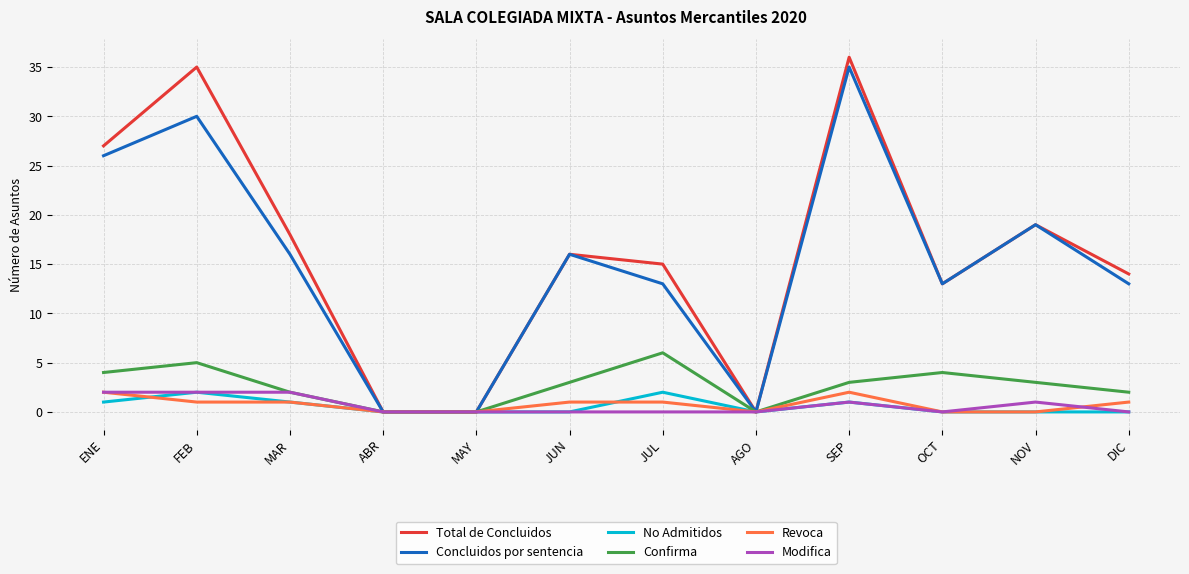

Between ENE and JUL, which series saw the biggest shift?

Concluidos por sentencia